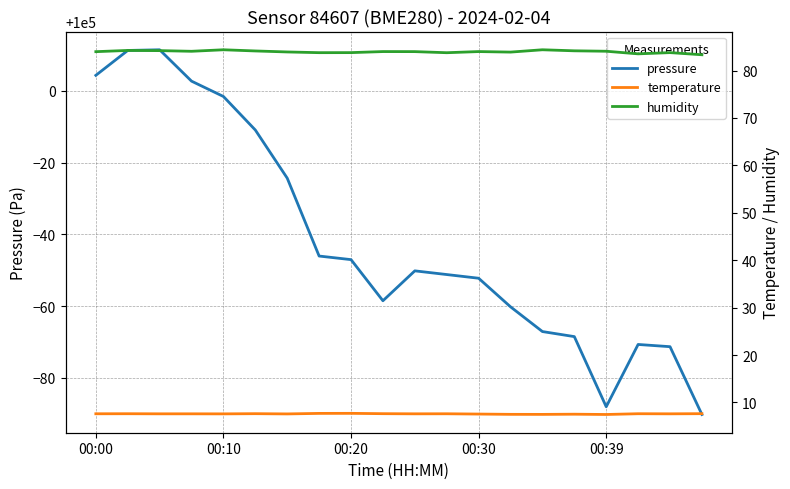

The pressure series shows 170025.2 at 14. True or false?

False